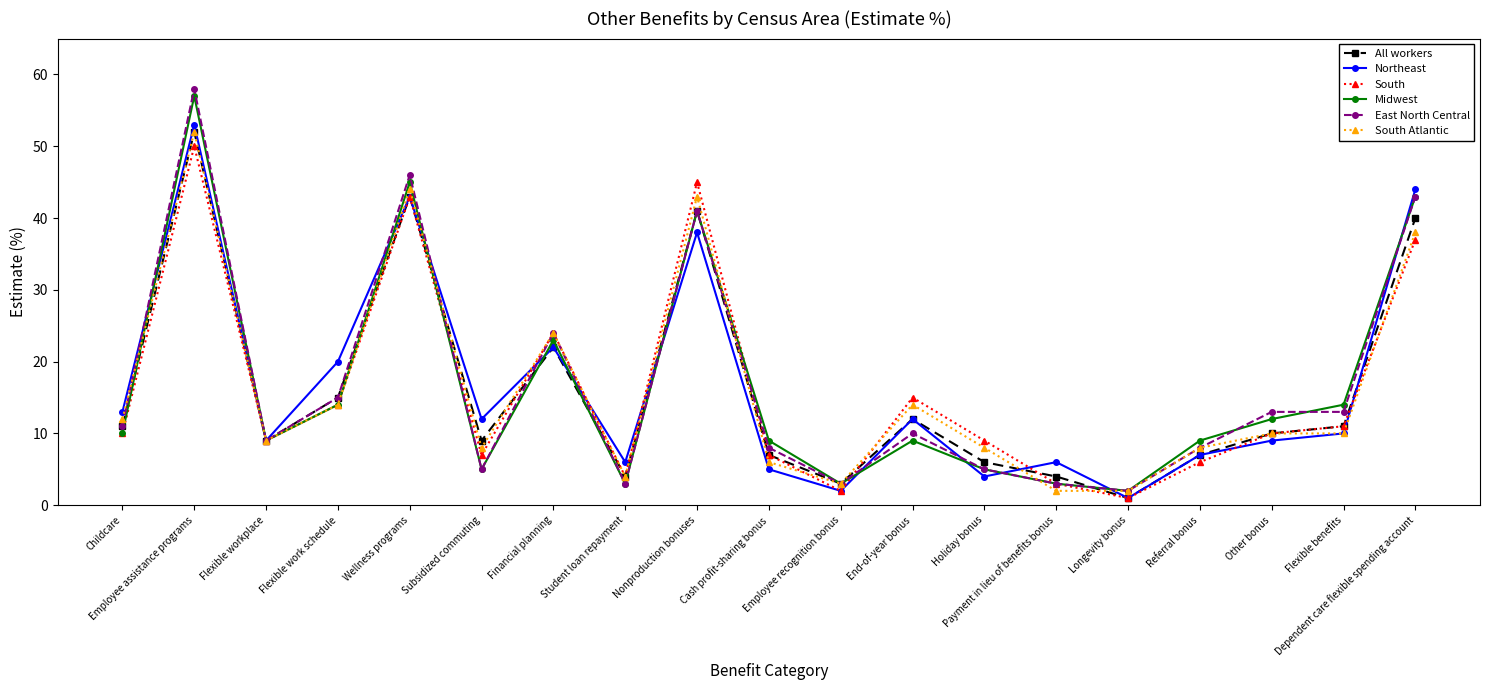

Which series has the largest range (max minus min)?

East North Central